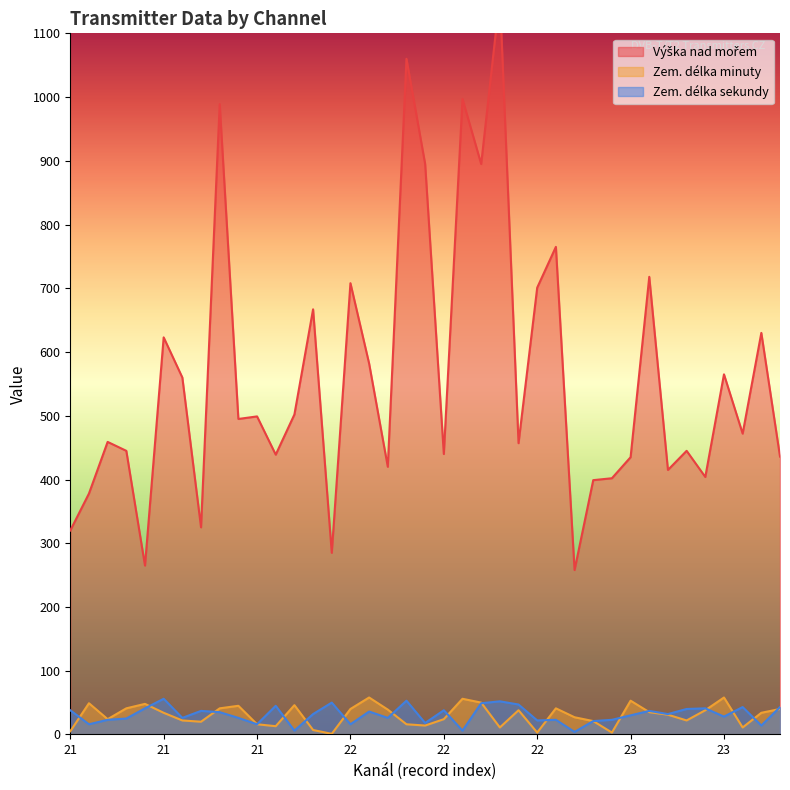

Which series changed the most between 21 and 22?

Výška nad mořem